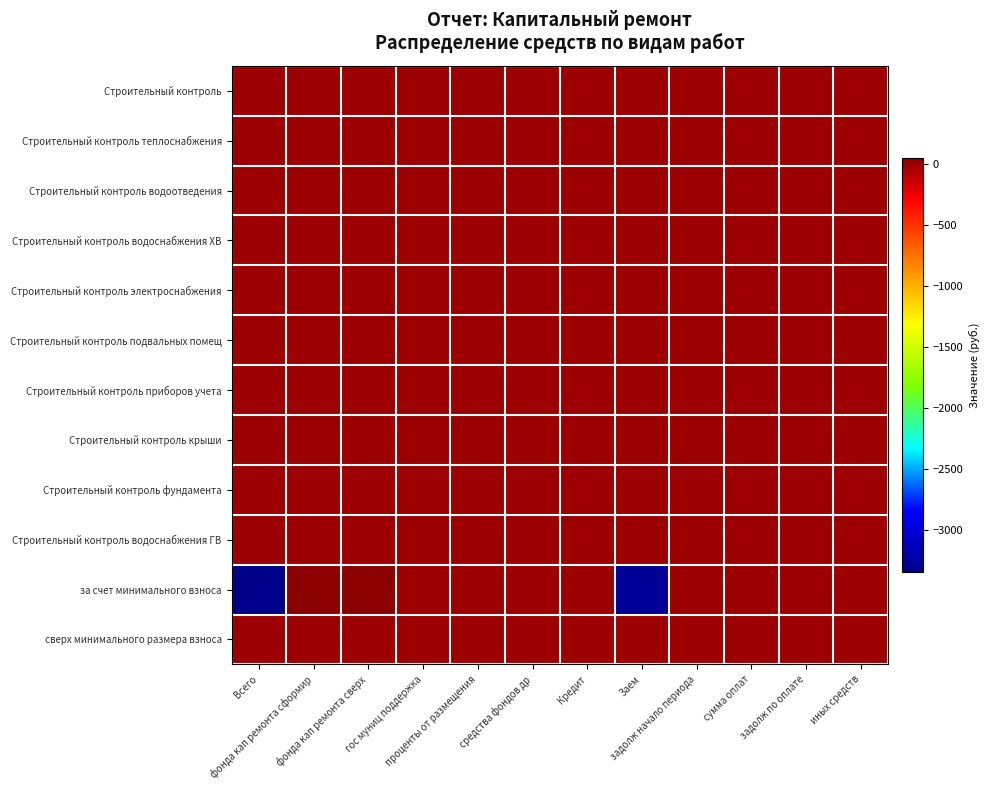

At which category is the sum across all series the highest?

фонда кап ремонта сформир